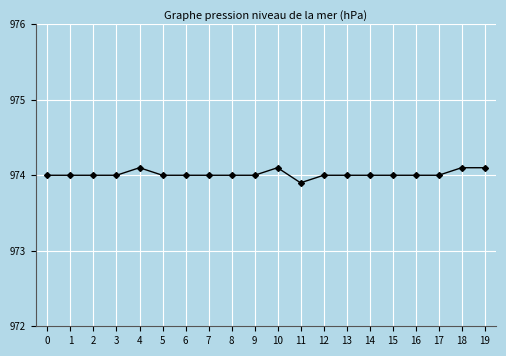

Which label corresponds to the smallest value in the chart?

11